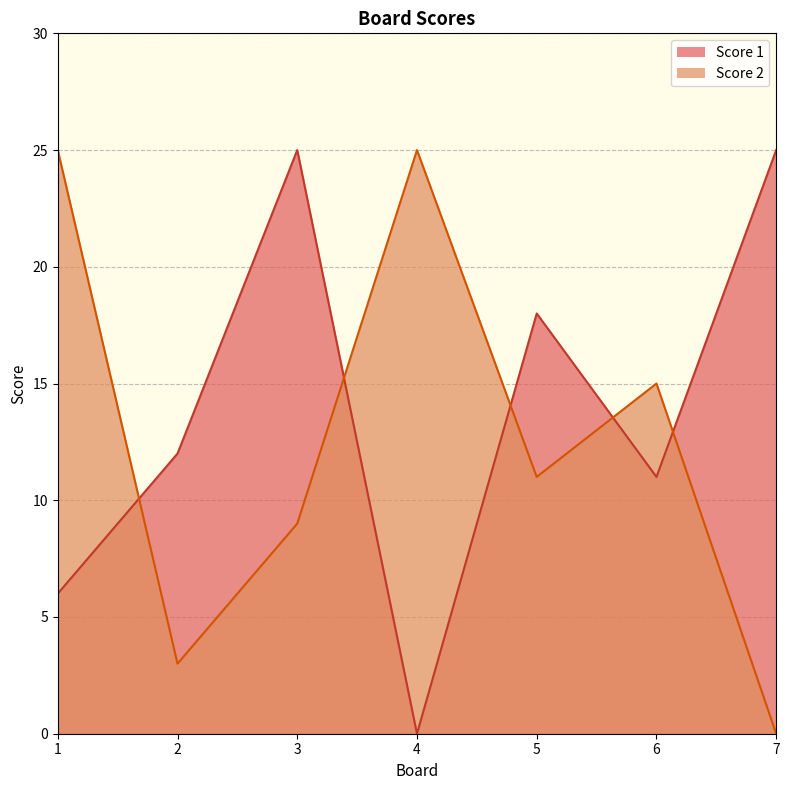

What are all the series names shown in the legend?

Score 1, Score 2